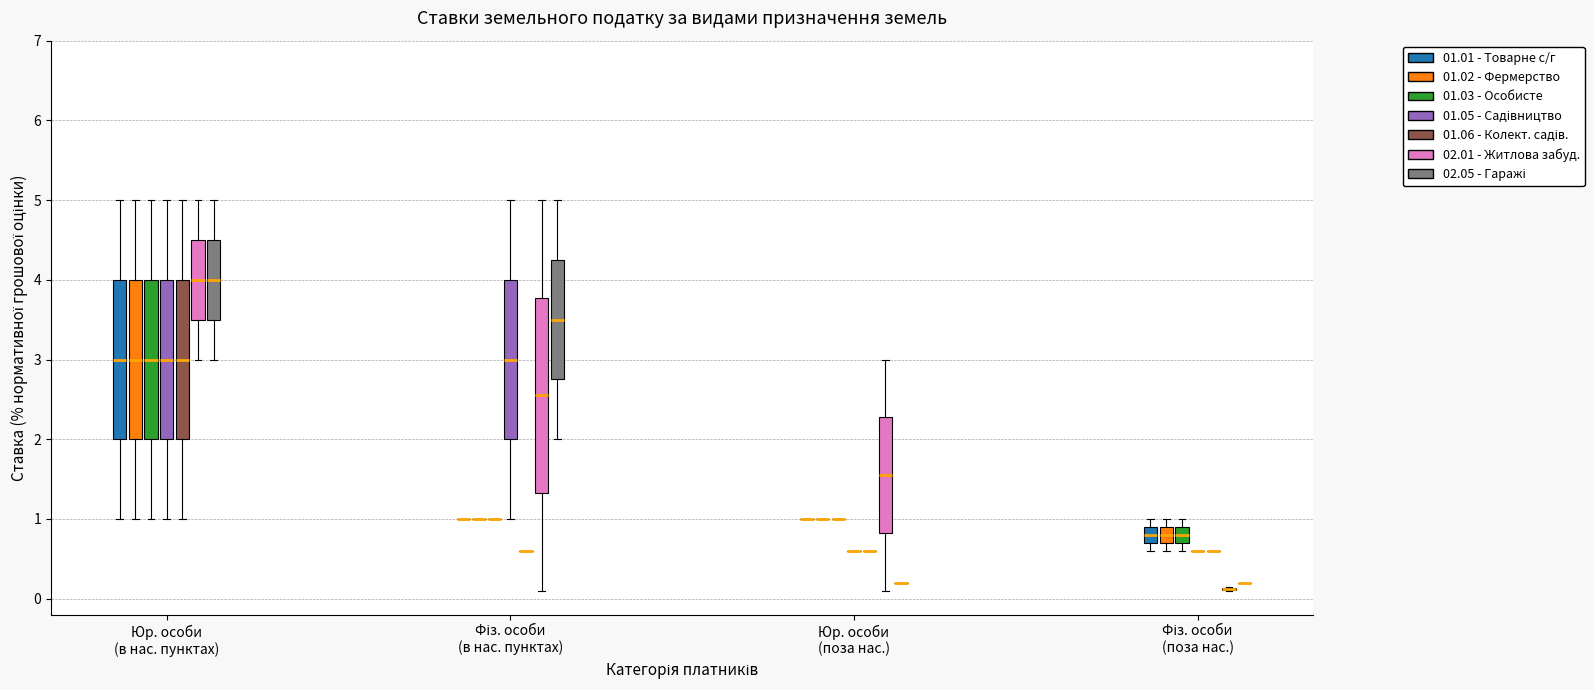

Comparing the boxes themselves (not the whiskers), which one is the tallest?

Фіз. особи (в нас. пунктах) (02.01 - Житлова забуд.)